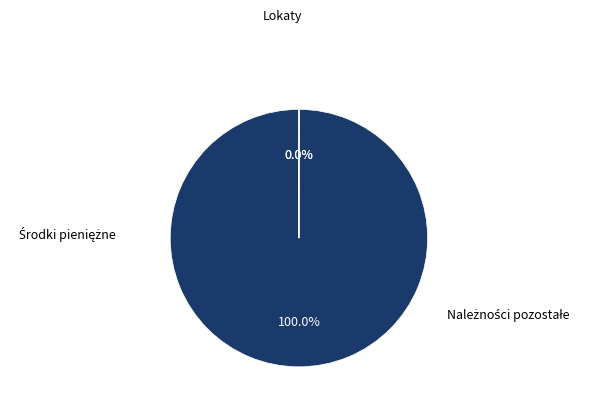

Does any single category account for the majority?

Yes